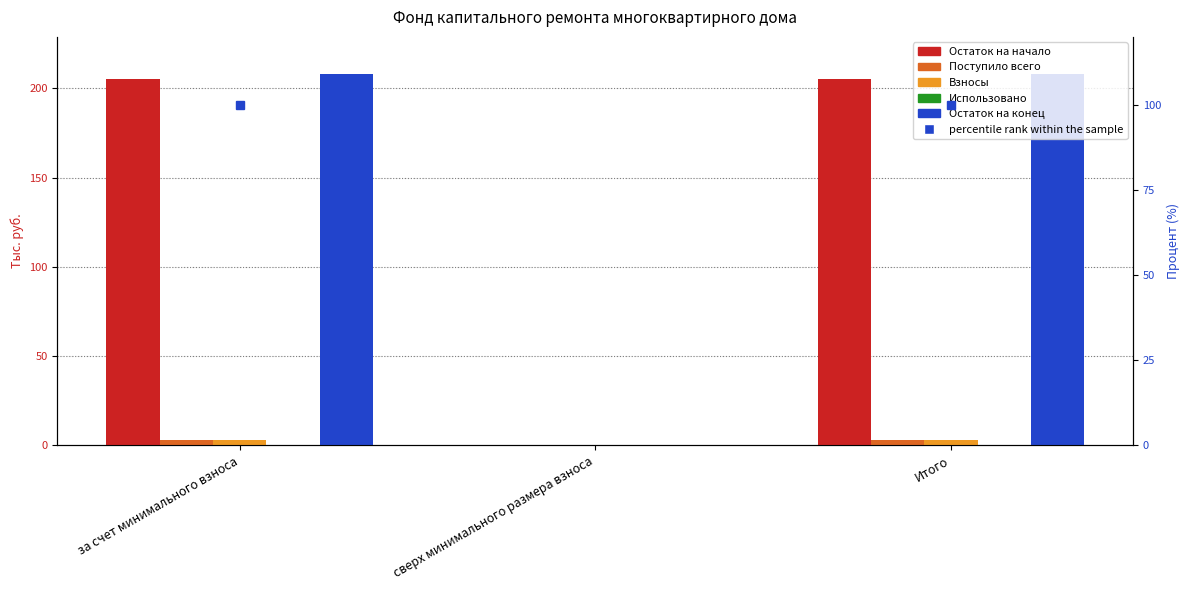

True or false: Поступило всего has a value of 1.4 at сверх минимального размера взноса.

False